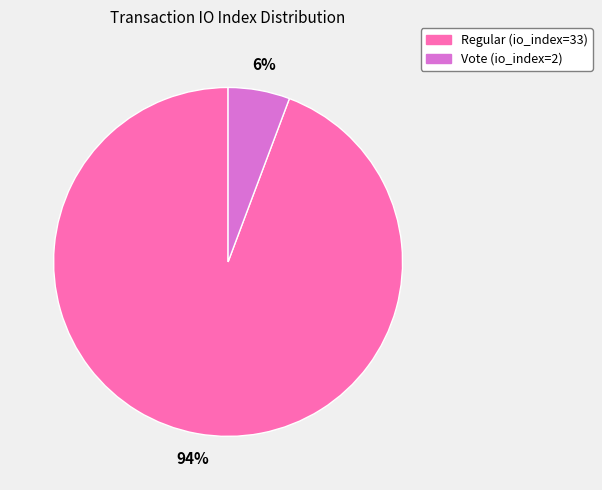

What percentage is the Vote (io_index=2) slice, to the nearest percent?

6%